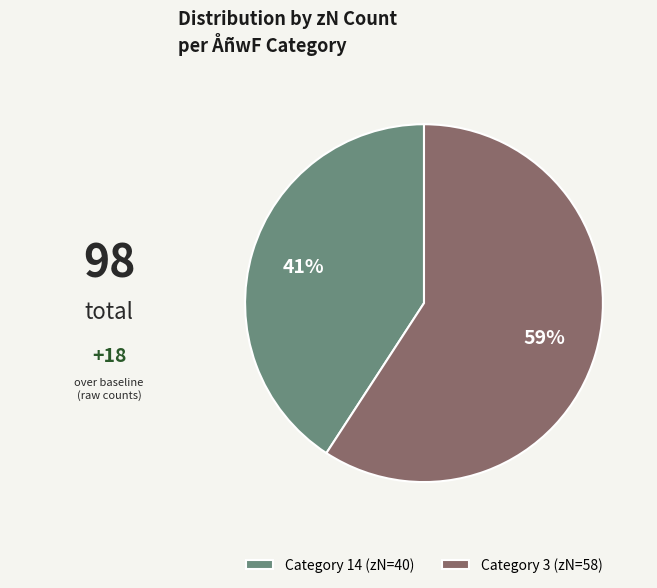

True or false: Category 3 (zN=58) accounts for 66% of the total.

False